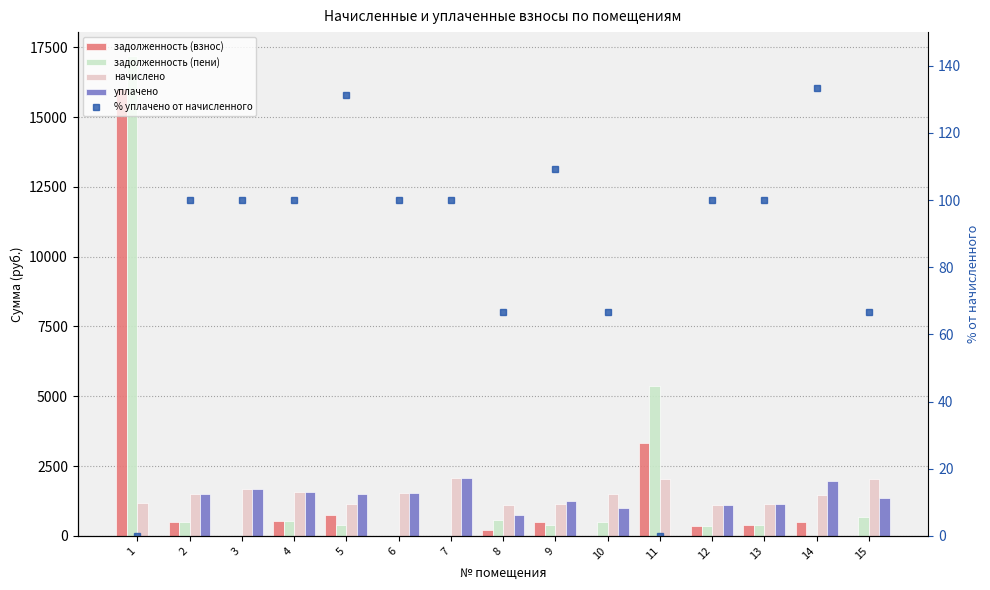

At which label does уплачено first exceed 1364?

2